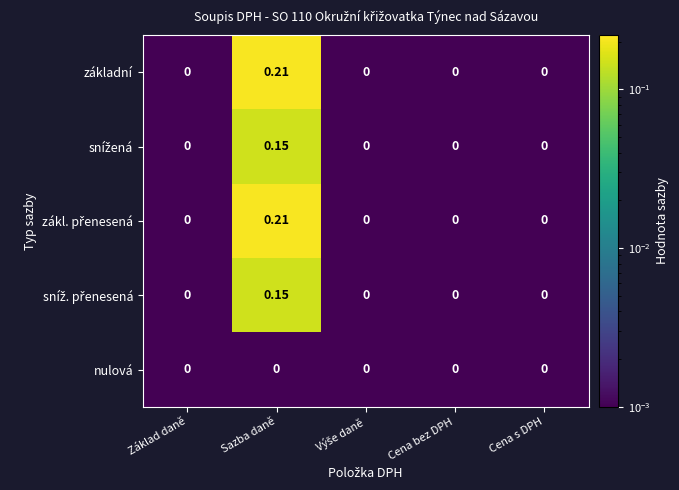

How many categories are shown in the chart?

5